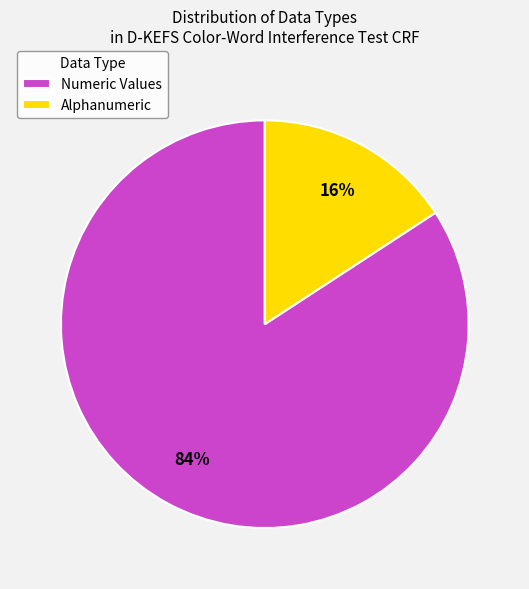

To the nearest percent, what is the average slice percentage?

50%